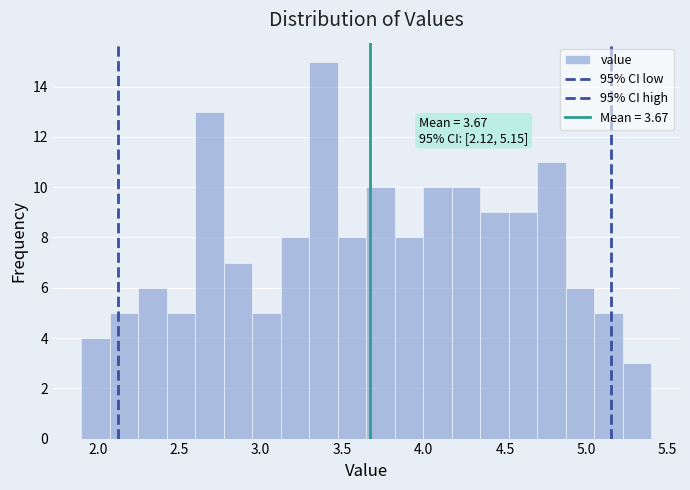

Read against the x-axis, roughly where is the centre of the tallest bar?

3.40